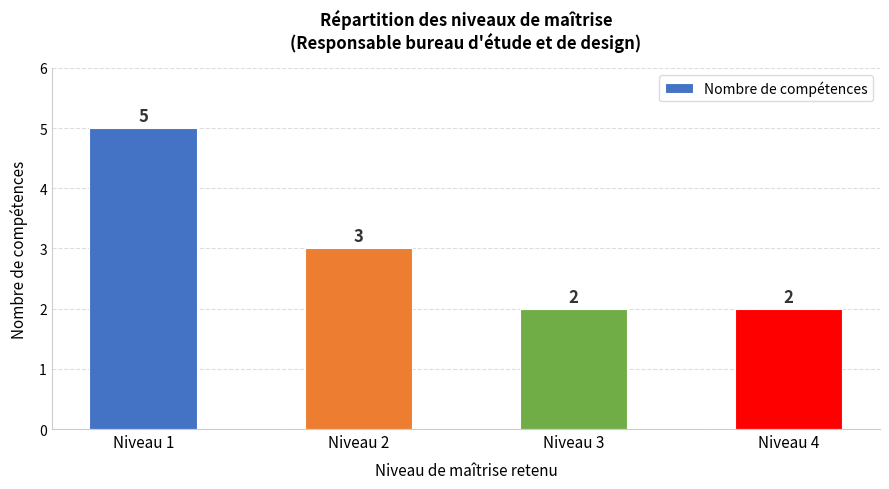

What is the difference between the values at Niveau 3 and Niveau 2?

1